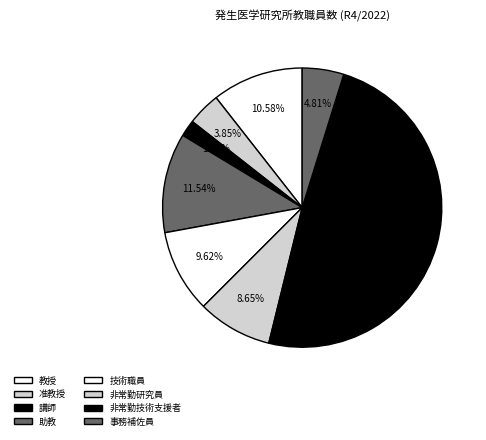

Which slice is the smallest?

講師